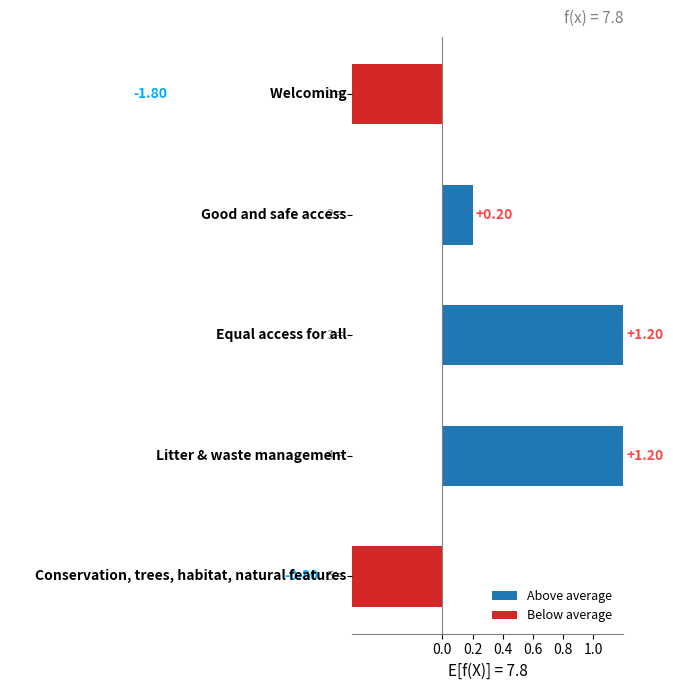

Which series has the largest total across all categories?

Above average